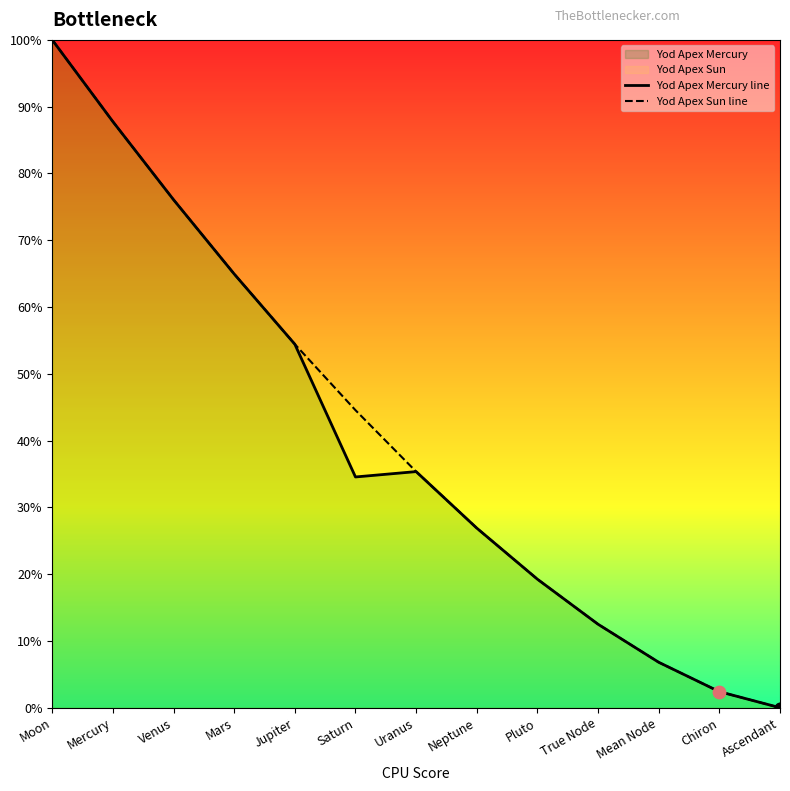

What is the total value across all series at Jupiter?

108.9